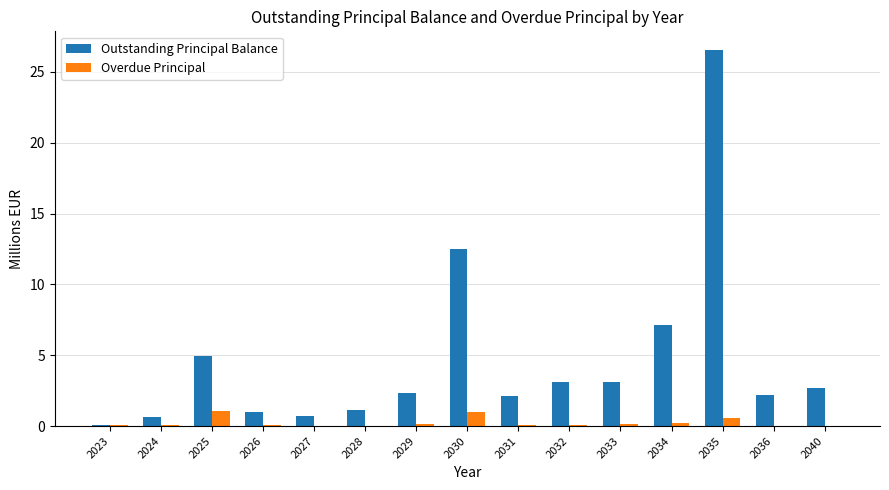

What is the maximum value shown in the chart?

26.5